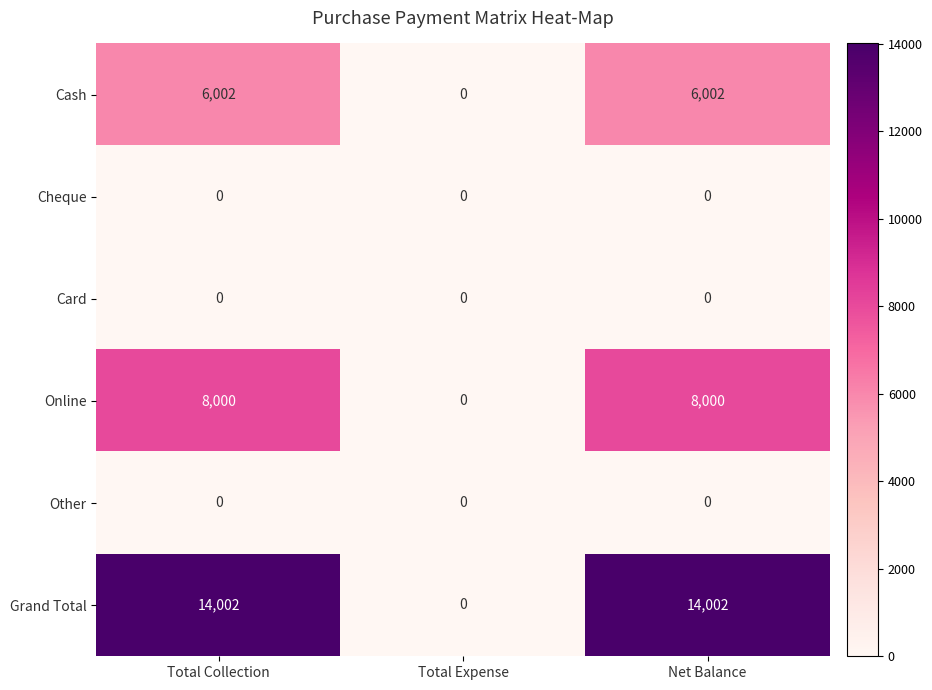

True or false: Cash has a value of 0 at Total Expense.

True